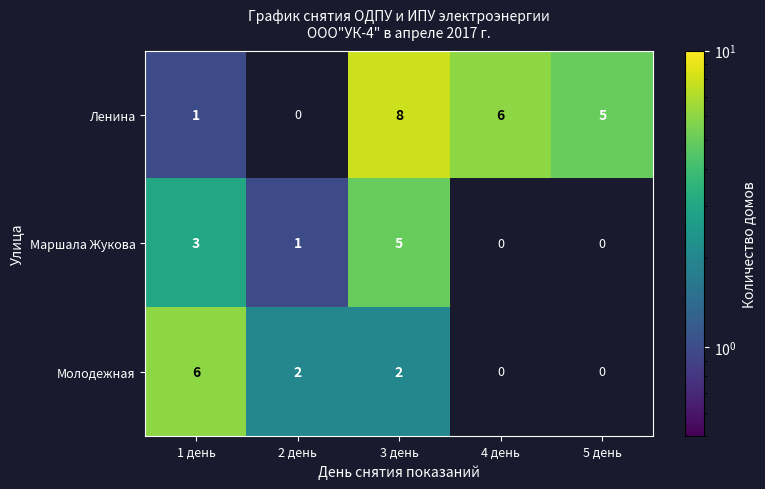

Rank the series at 1 день from lowest to highest value.

Ленина, Маршала Жукова, Молодежная